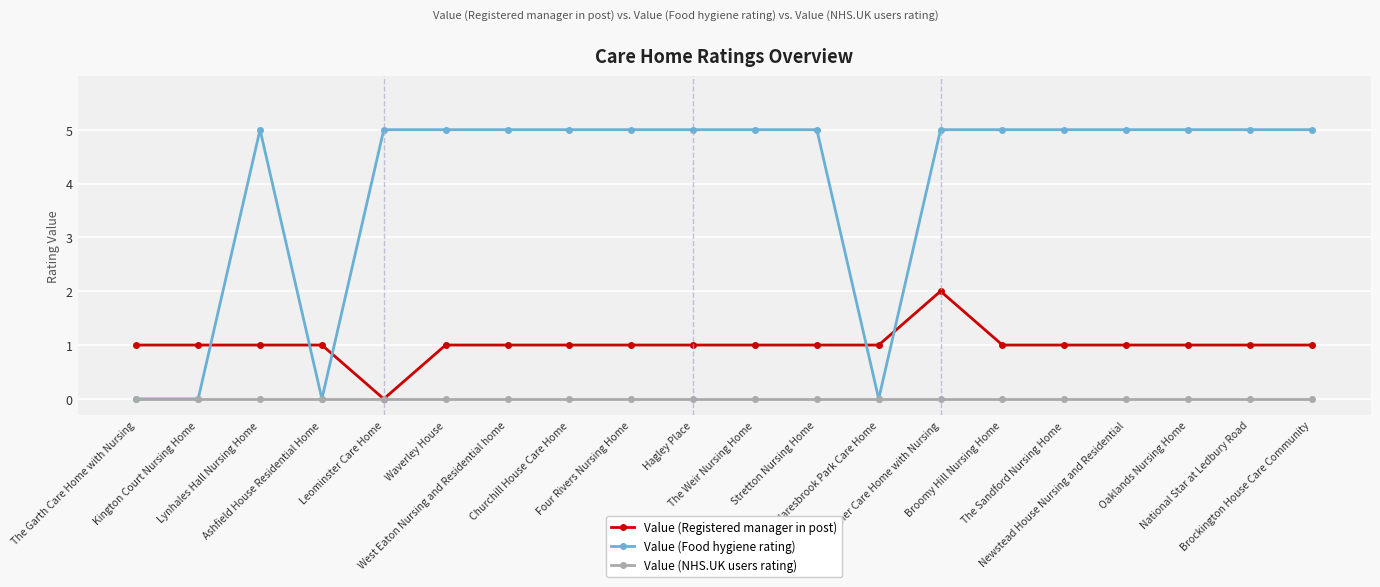

What is the value of the Value (Registered manager in post) point at the 14th from the left?

2